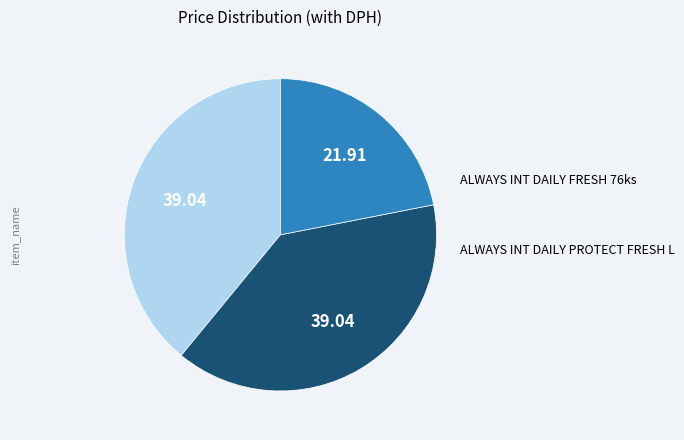

How many slices are in this pie chart?

3